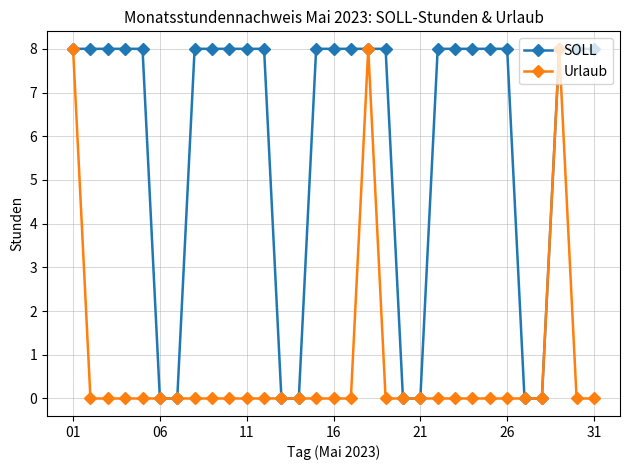

Rank the series by their average value, from highest to lowest.

SOLL, Urlaub